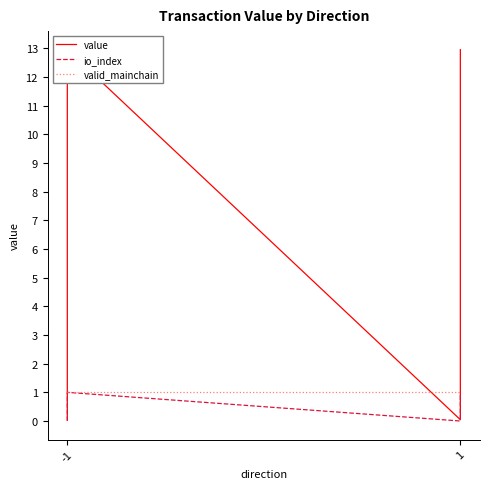

Between -1 and 3, which series saw the biggest shift?

value